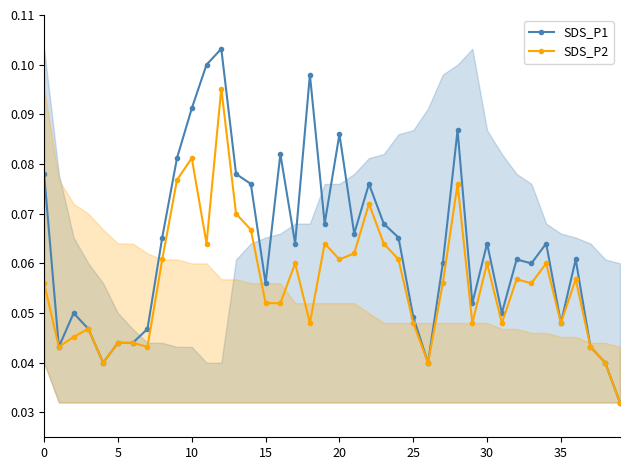

What is the difference between the maximum and minimum values in the SDS_P2 series?

0.1